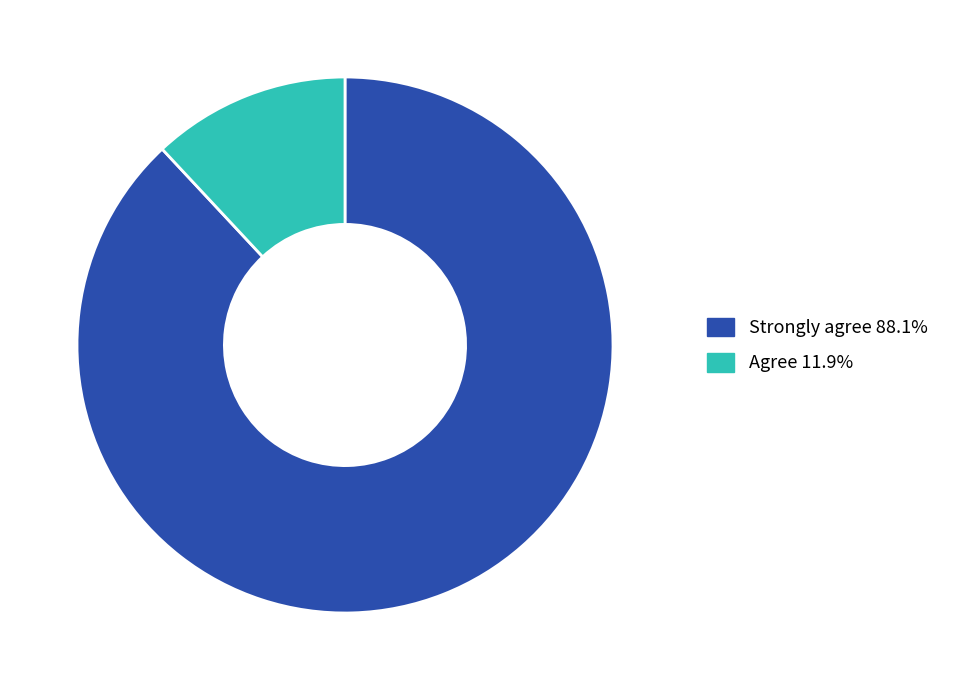

How many segments does this pie chart have?

2